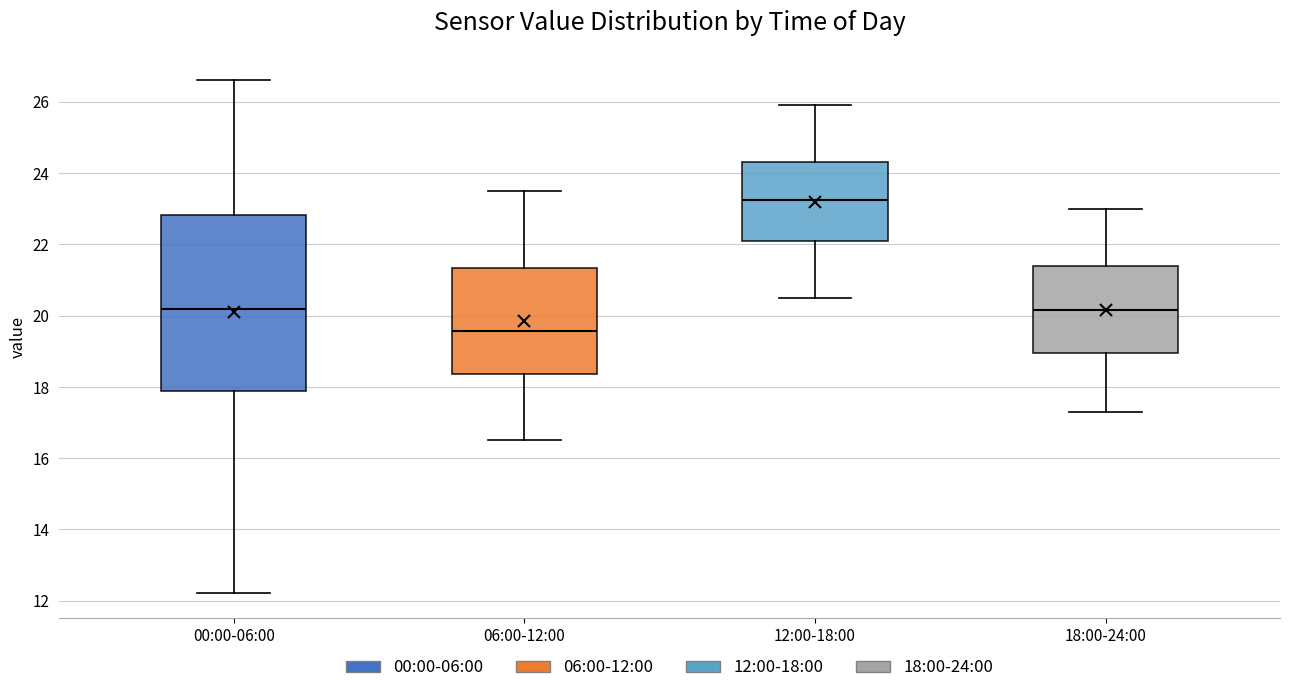

Which box has the highest median line?

12:00-18:00